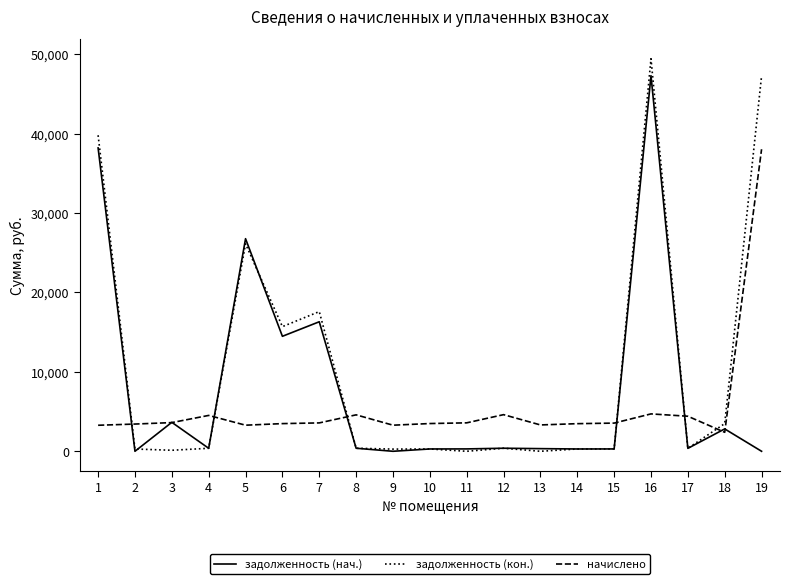

Which series has the widest spread of values?

задолженность (кон.)